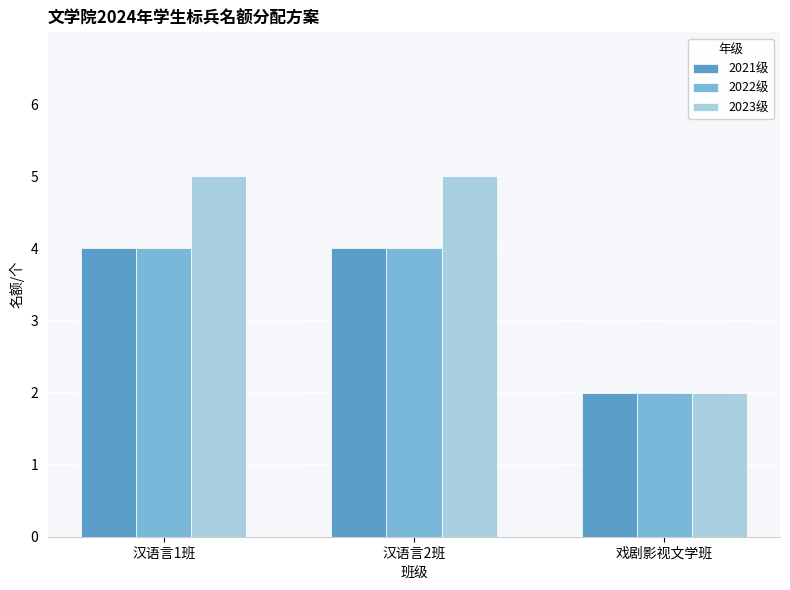

Count the number of data series in this chart.

3